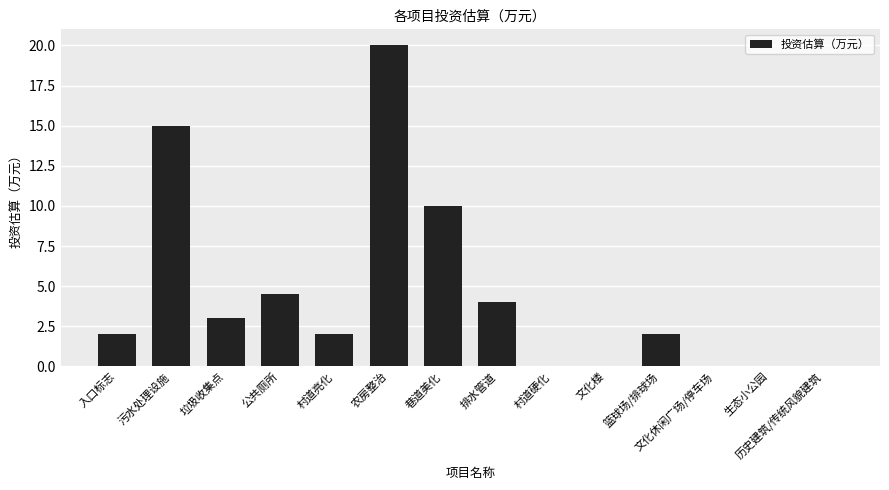

The chart shows a value of 0.6 at 入口标志. True or false?

False